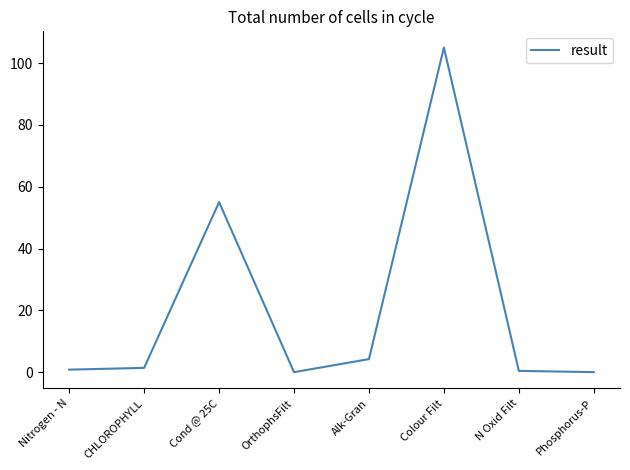

Between Alk-Gran and CHLOROPHYLL, which is larger?

Alk-Gran